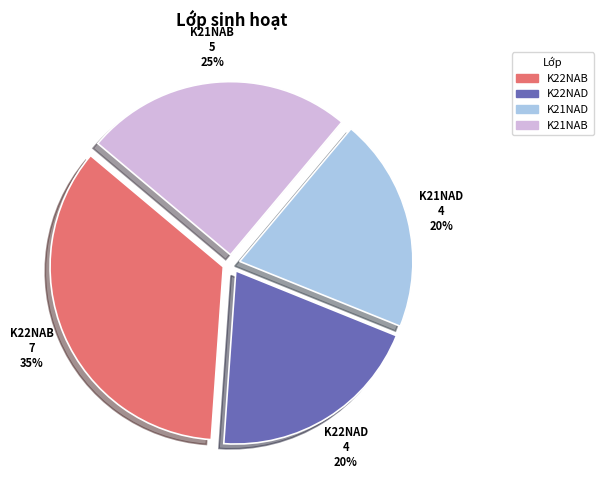

How many segments does this pie chart have?

4